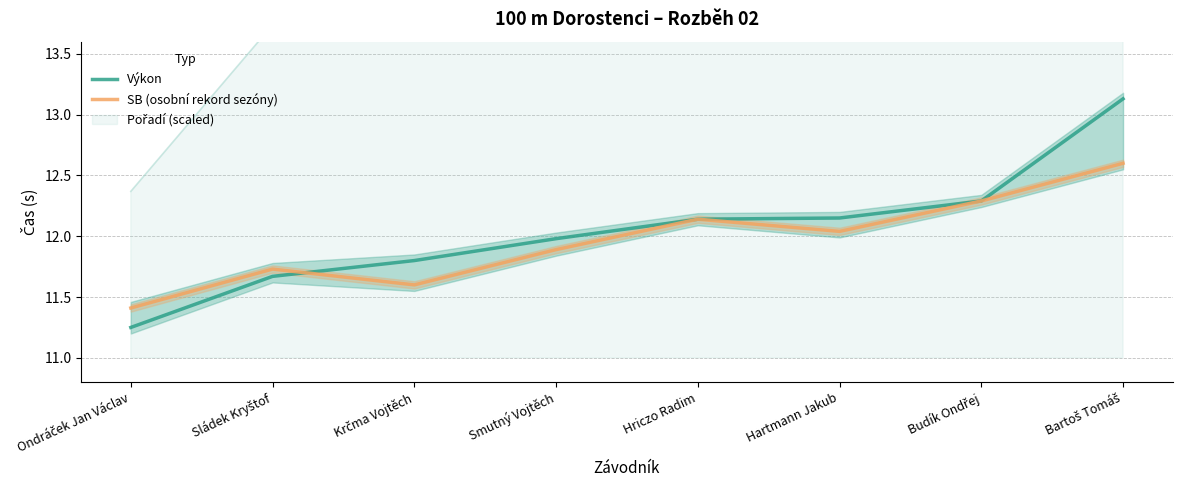

List the labels in order of Výkon value, largest first.

Bartoš Tomáš, Budík Ondřej, Hartmann Jakub, Hriczo Radim, Smutný Vojtěch, Krčma Vojtěch, Sládek Kryštof, Ondráček Jan Václav